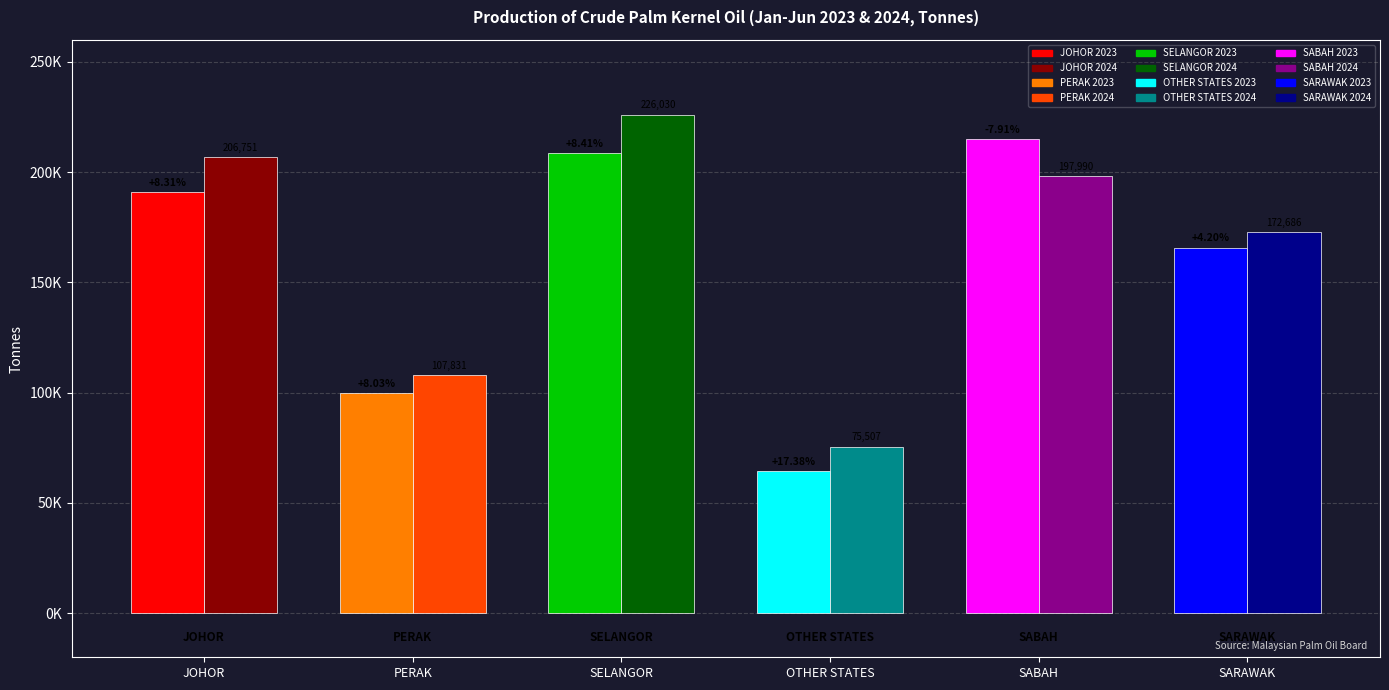

Are the bars horizontal?

No